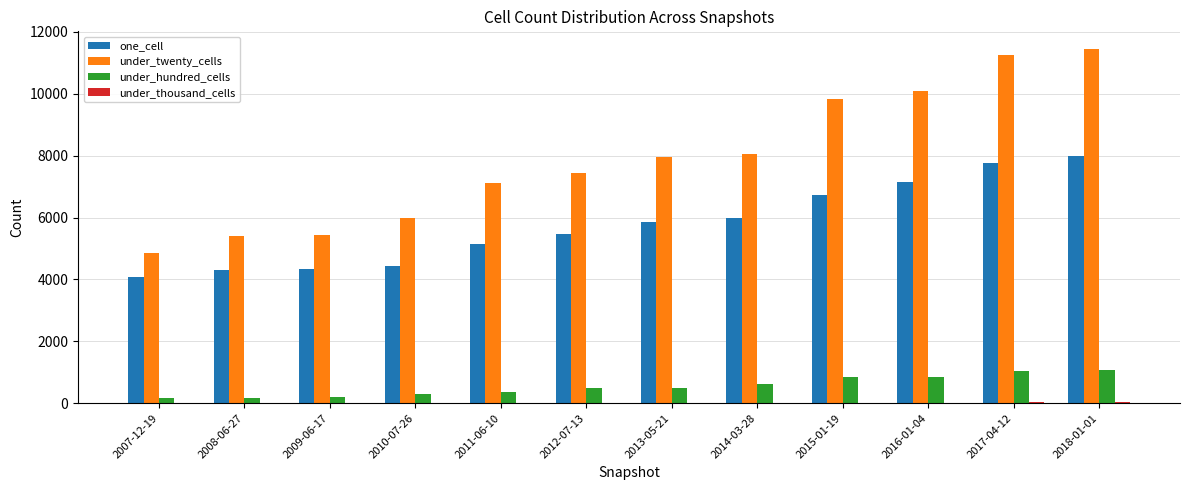

Which series changed the most between 2007-12-19 and 2013-05-21?

under_twenty_cells